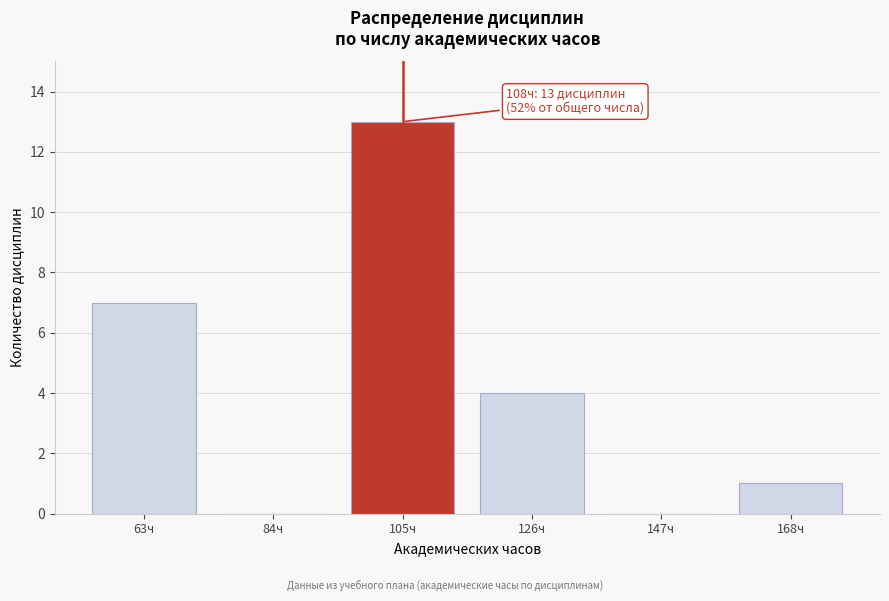

Reading right to left, what are all the values shown in this chart?

168ч=1	147ч=0	126ч=4	105ч=13	84ч=0	63ч=7